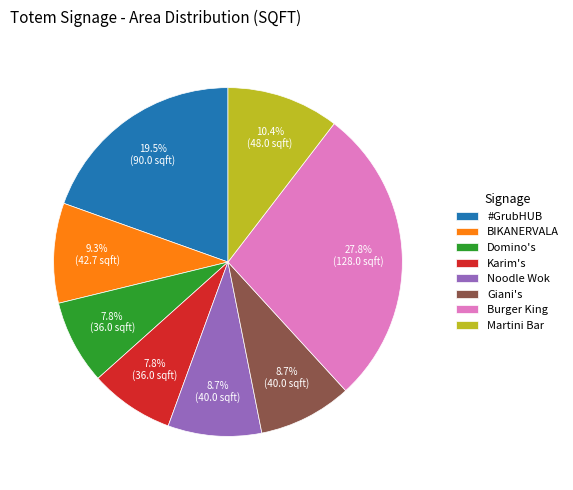

How many segments does this pie chart have?

8